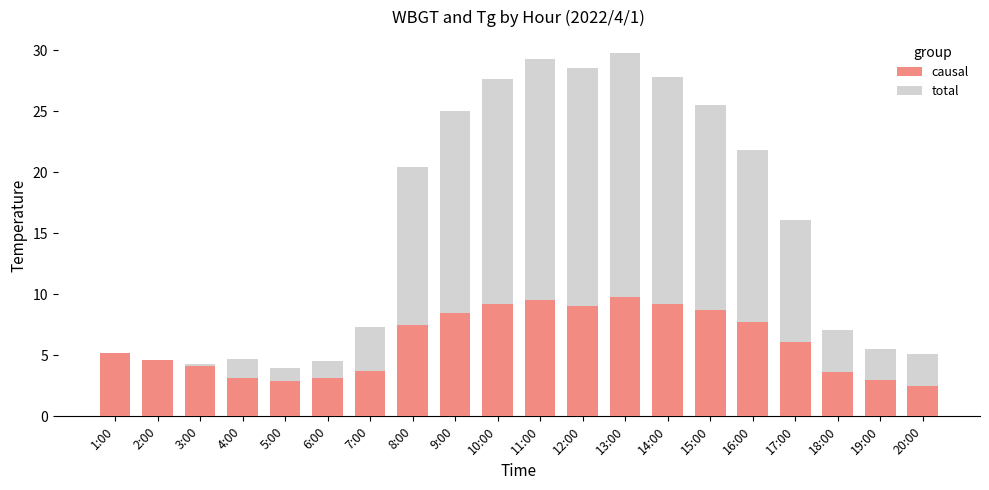

Is it true that total equals 45.0 at 11:00?

False